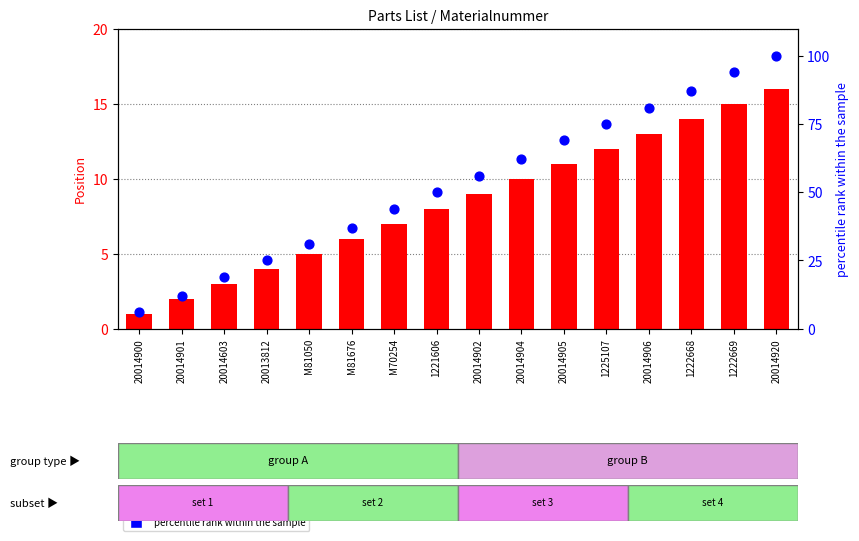

Which series reaches the maximum Y coordinate?

percentile rank within the sample